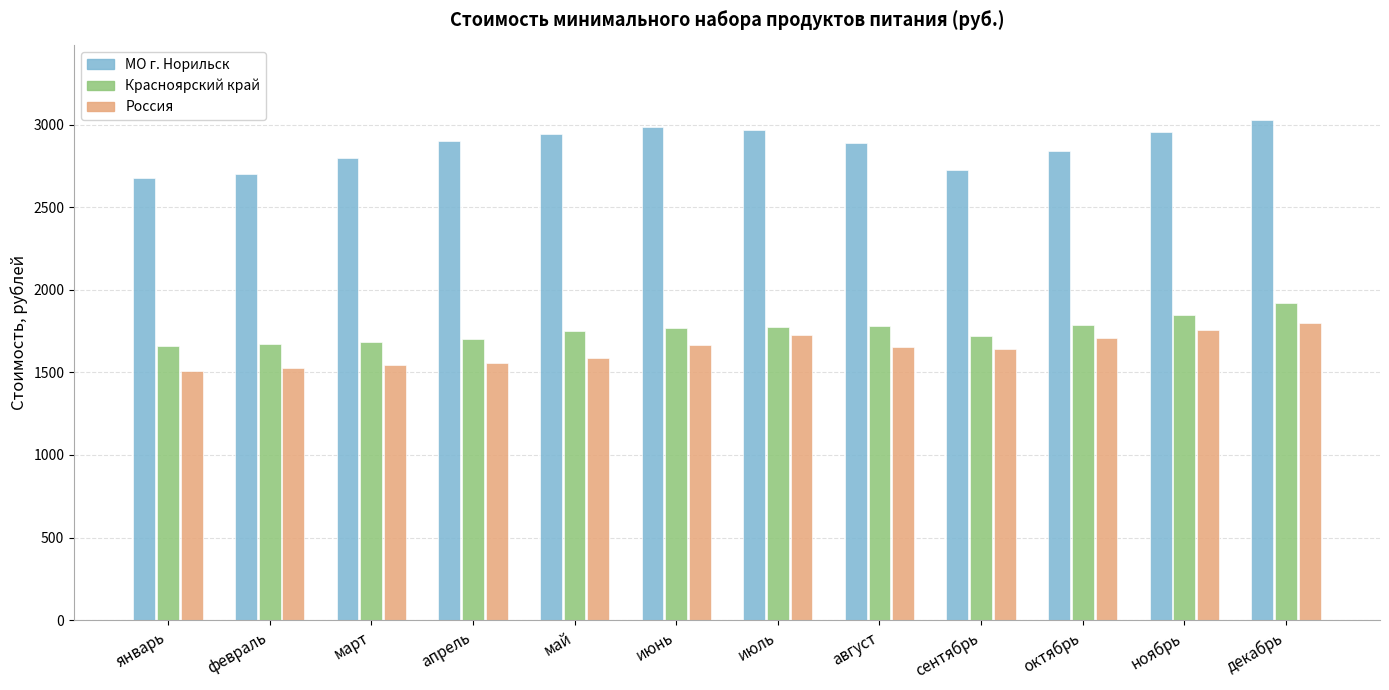

Does the chart contain stacked bars?

No